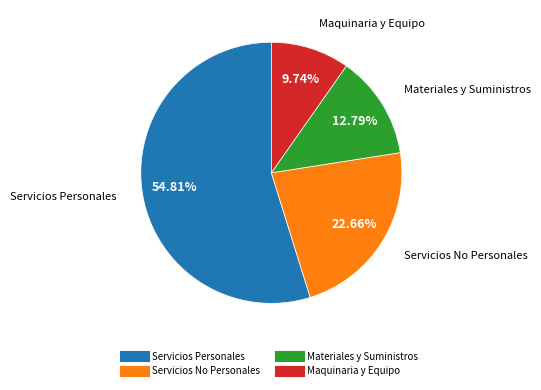

Does any single category account for the majority?

Yes